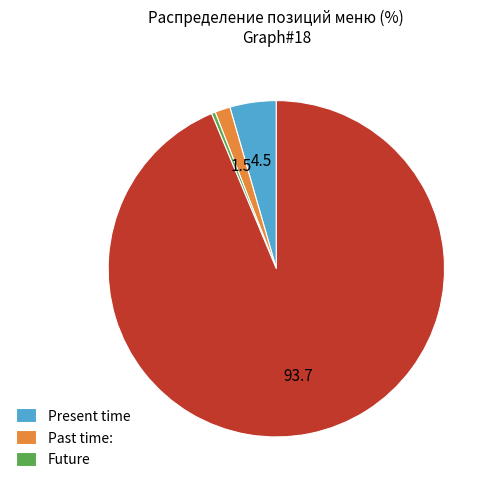

Does any single category account for the majority?

Yes